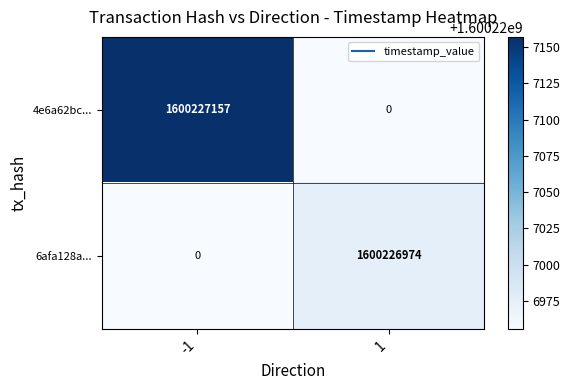

Rank the series at -1 from lowest to highest value.

6afa128a..., 4e6a62bc...